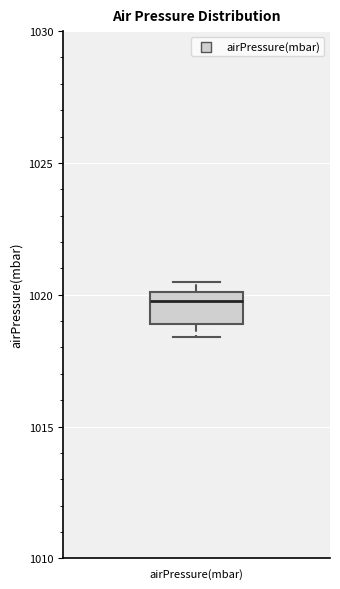

Transcribe this box plot: give where the median line is, the range the box spans, and where the two whiskers end, as read against the y-axis. The values are not printed on the chart, so give them approximately, as read against the axis.

median 1020.0 (just below the box's upper edge), box 1019.0 to 1020.0, whiskers 1018.5 to 1020.5